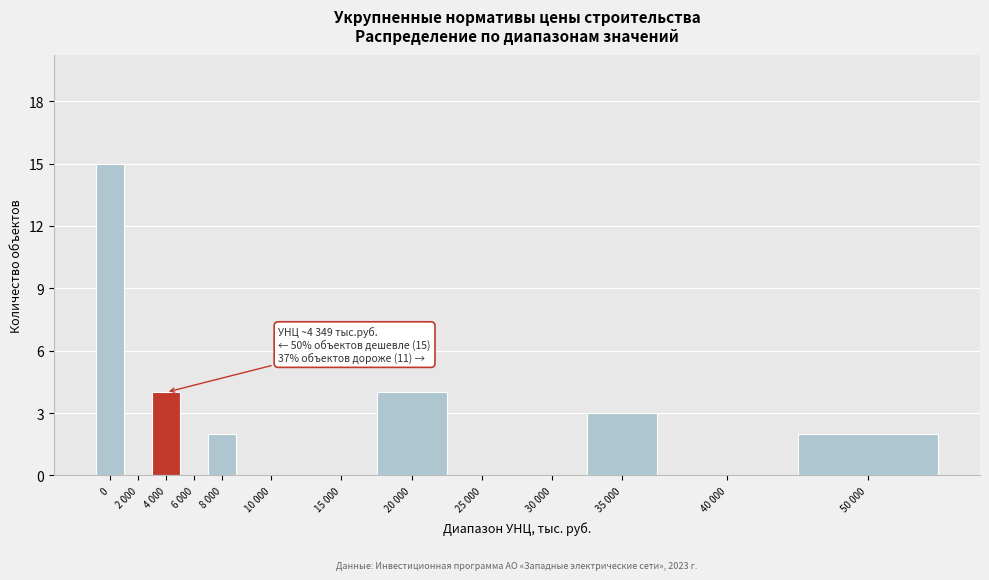

Reading left to right, what are all the values shown in this chart?

0=15	2 000=0	4 000=4	6 000=0	8 000=2	10 000=0	15 000=0	20 000=4	25 000=0	30 000=0	35 000=3	40 000=0	50 000=2